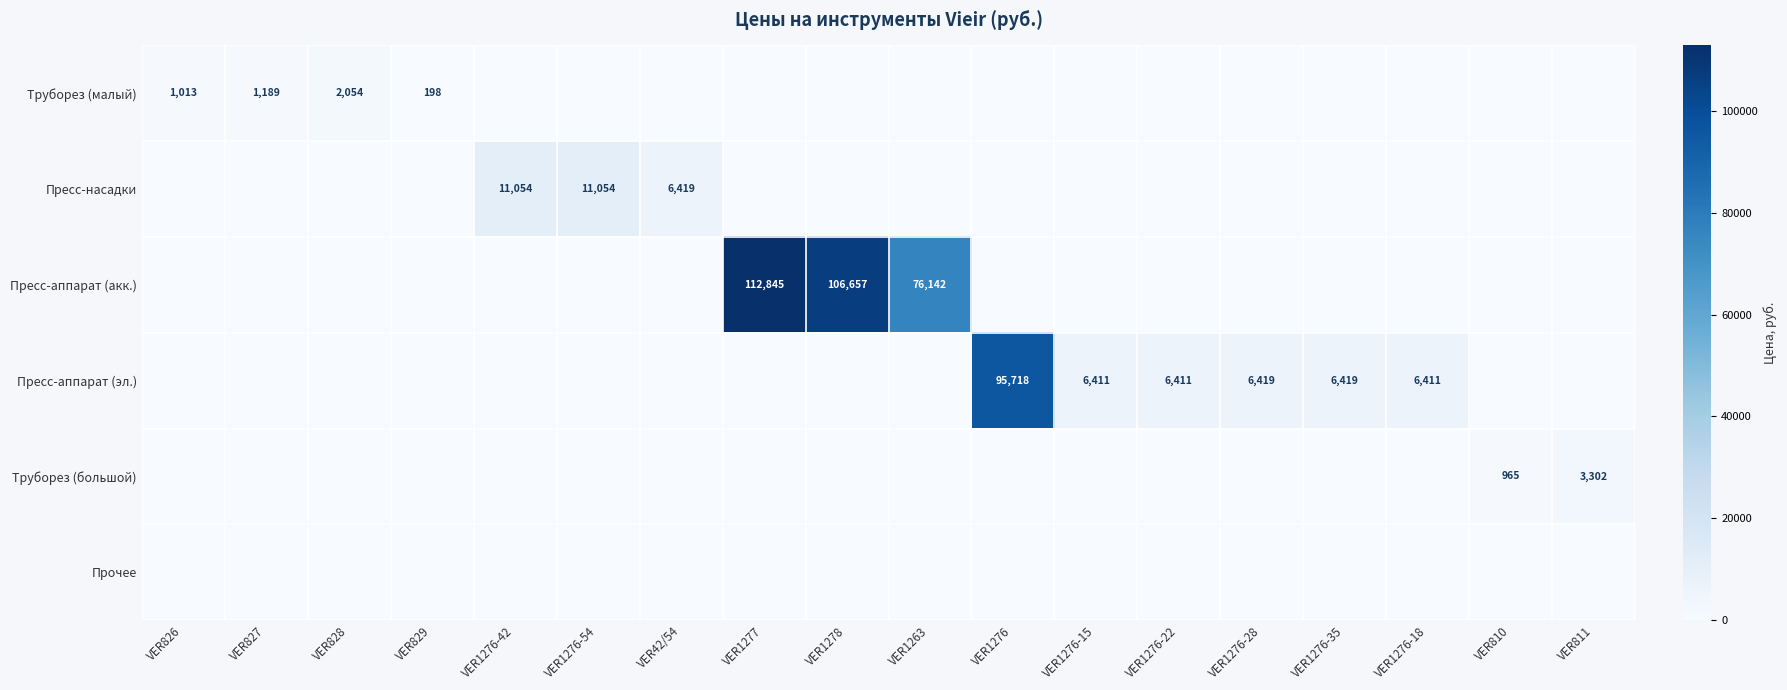

The value of Пресс-насадки at VER1276-42 is 11054. True or false?

True